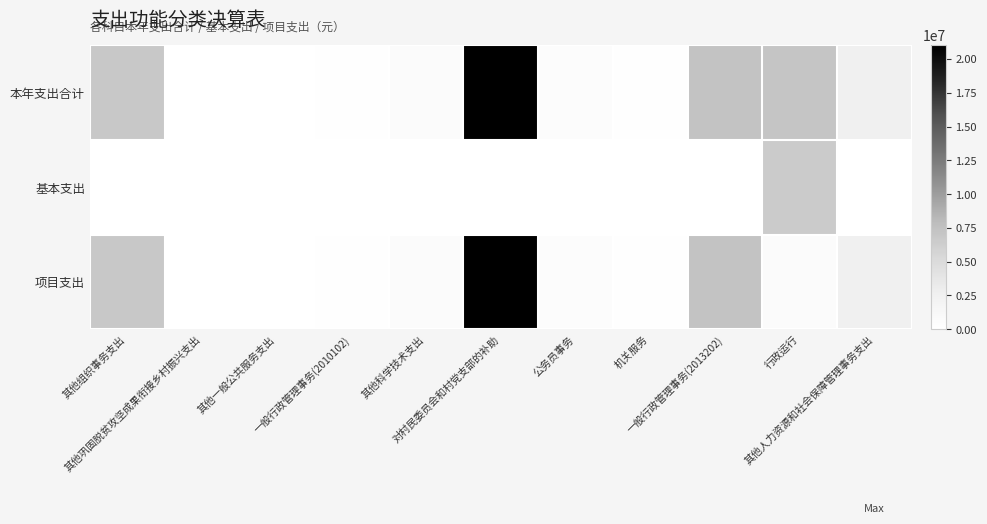

How many categories are shown in the chart?

11